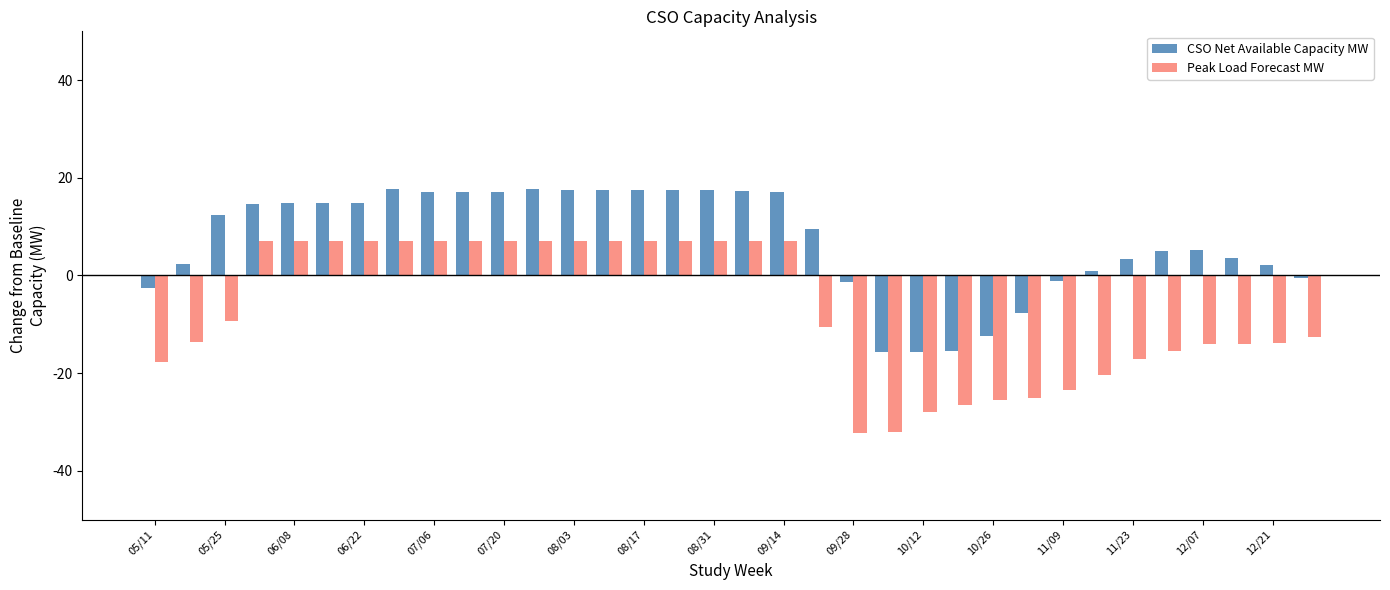

What is the value of the Peak Load Forecast MW bar at the 3rd from the left?

-9.4